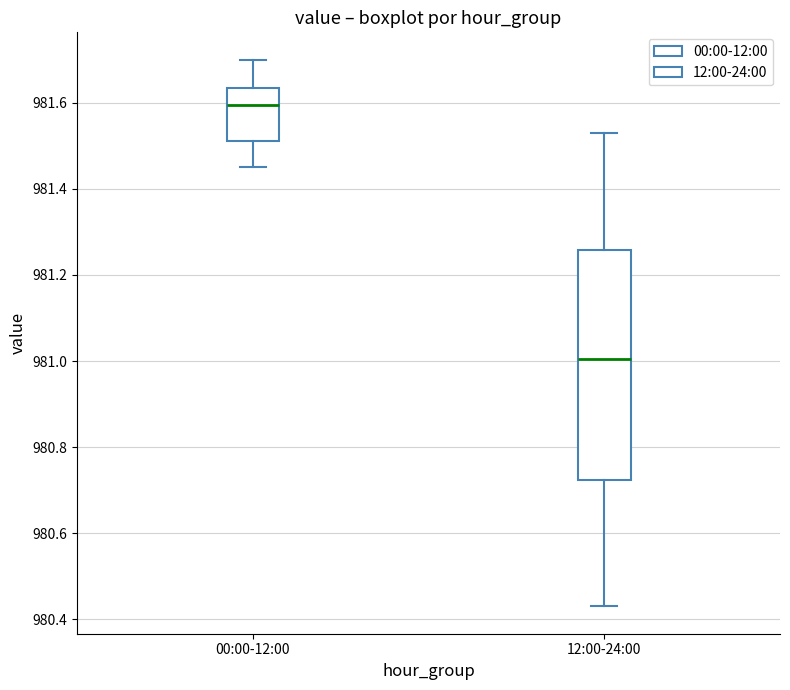

Which box's median line is the highest?

00:00-12:00